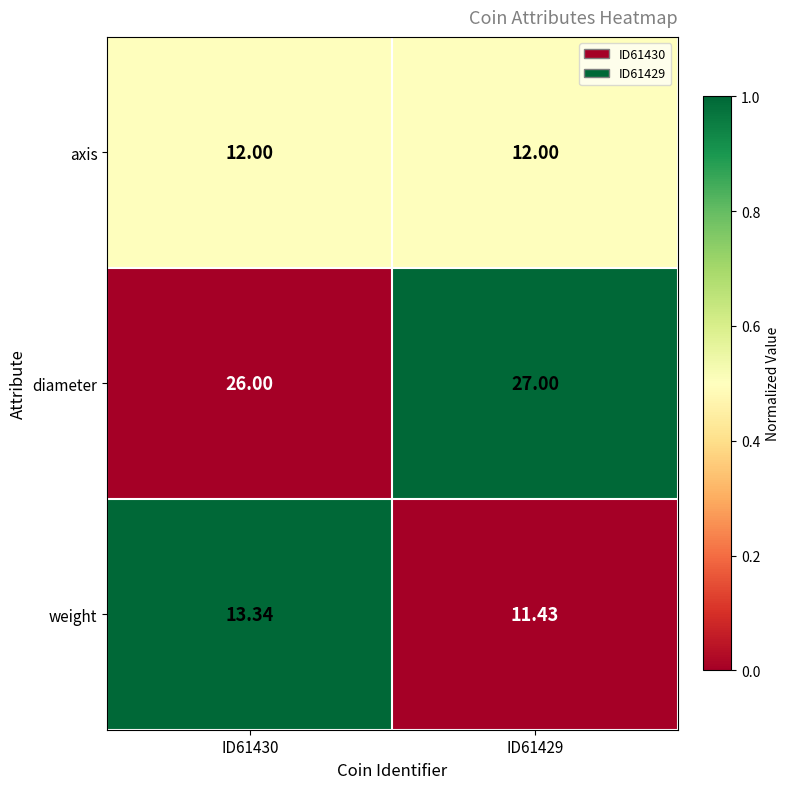

At which category is the sum across all series the highest?

ID61430